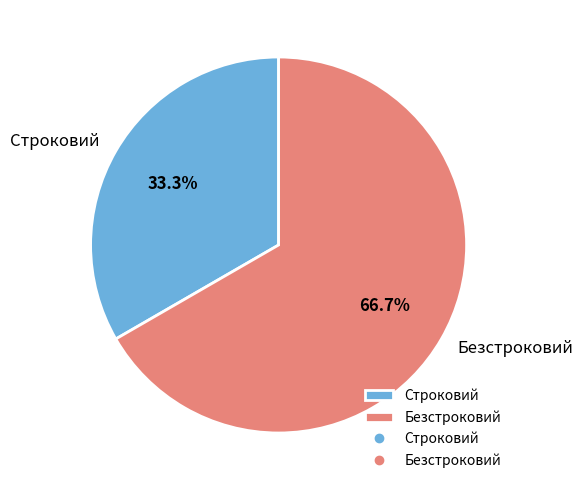

To the nearest percent, what is the average slice percentage?

50%